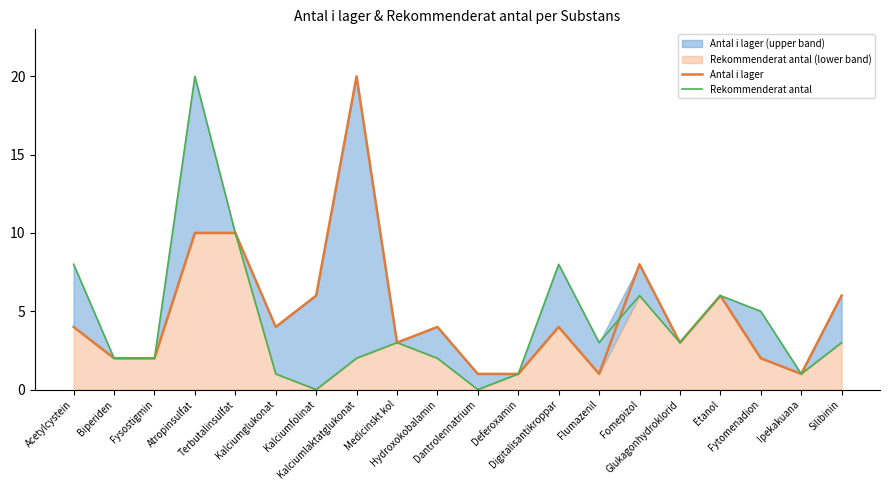

True or false: Rekommenderat antal has a value of 1 at Kalciumglukonat.

True